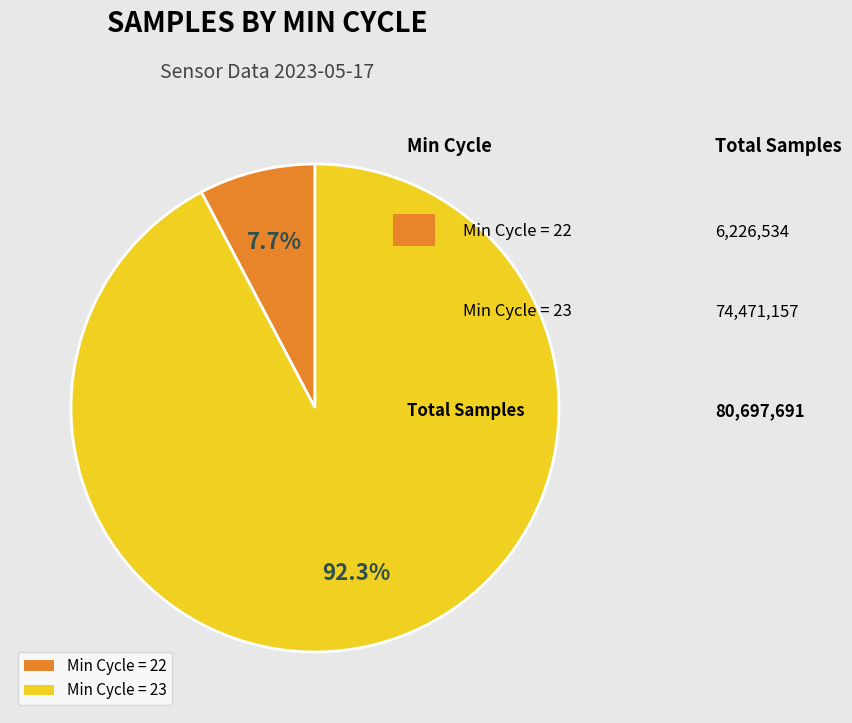

Combined, do Min Cycle = 22 and Min Cycle = 23 account for over 50%?

Yes